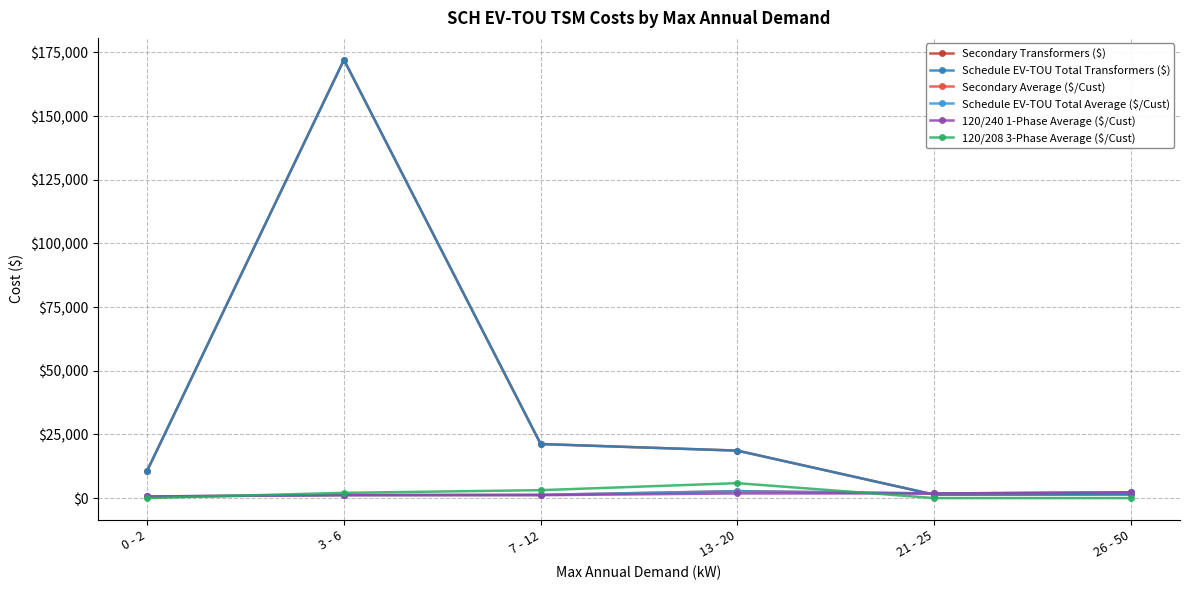

What is the greatest value displayed?

172130.7